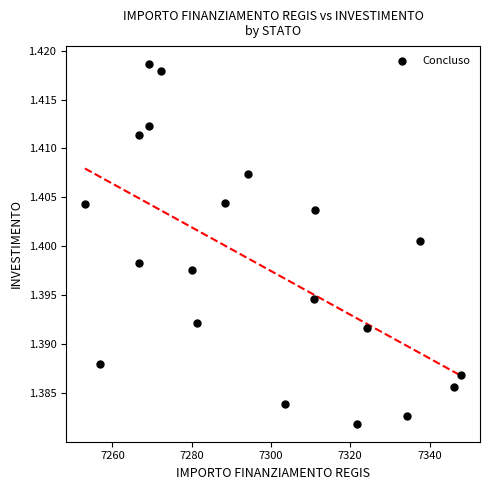

What is the range of X values (max minus min)?

94.9